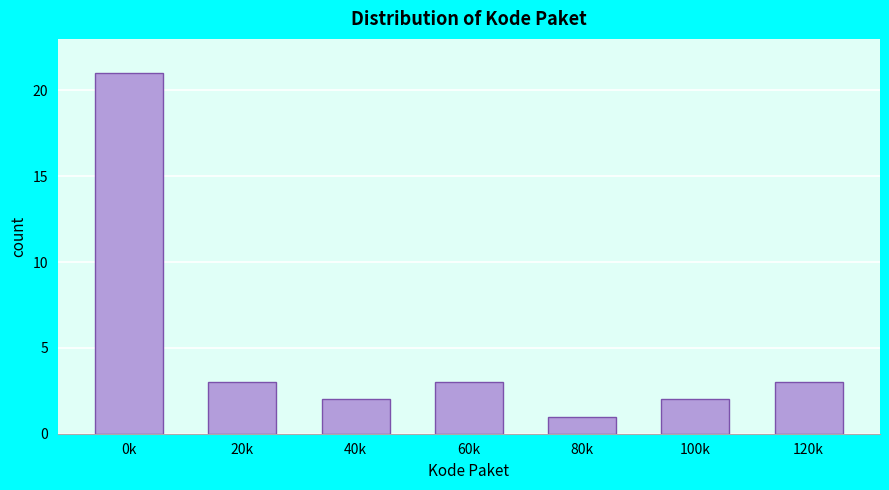

Reading left to right, extract all data points from this chart.

0k=21	20k=3	40k=2	60k=3	80k=1	100k=2	120k=3